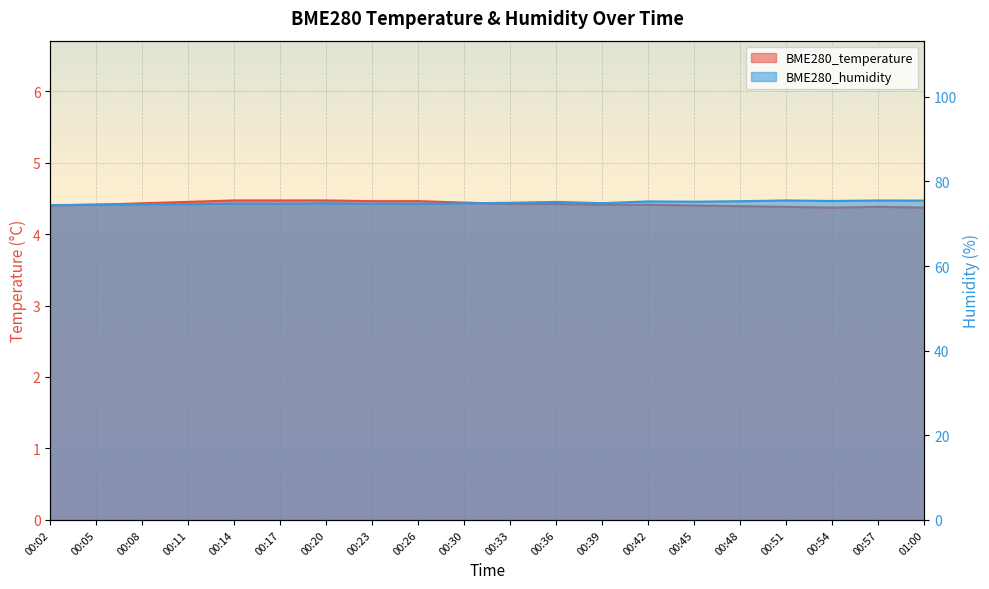

Which has a higher value, 00:17 or 00:26?

00:17